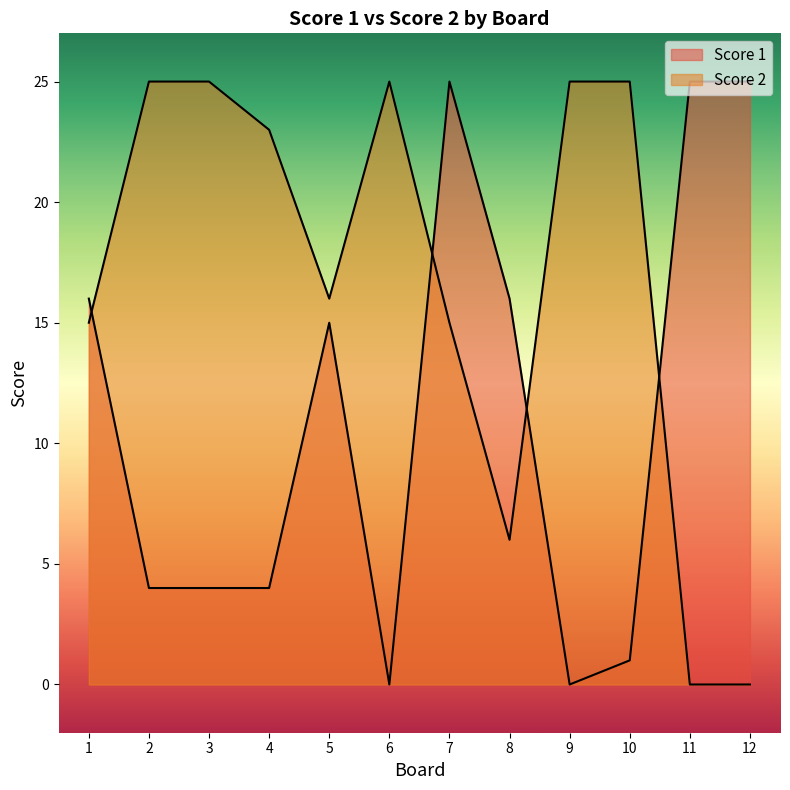

Between 6 and 12, which series saw the biggest shift?

Score 1